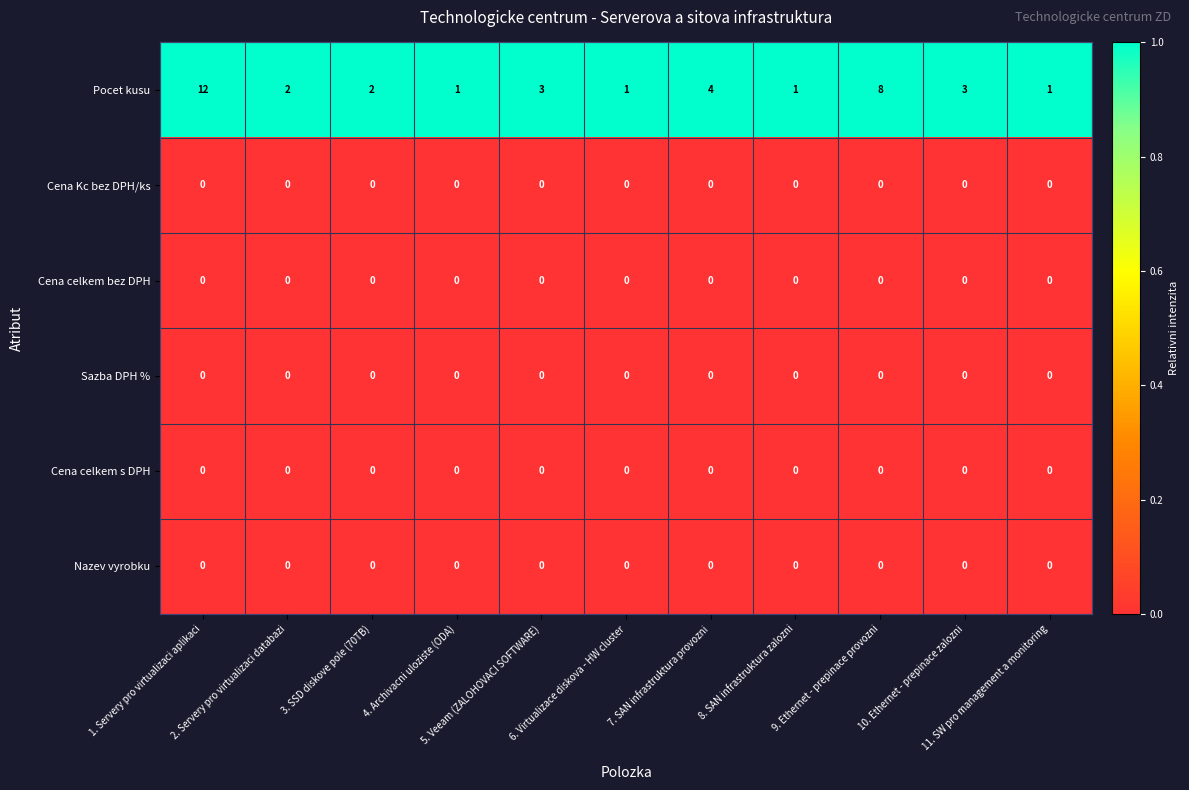

Which series has the largest range (max minus min)?

Pocet kusu